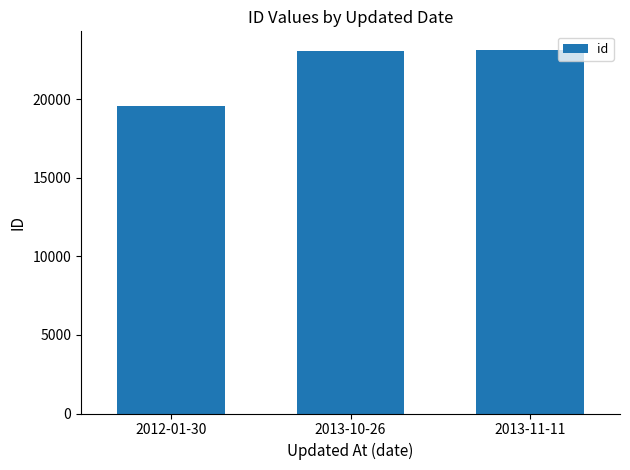

Reading left to right, transcribe all the data shown in this chart.

19550	23068	23173